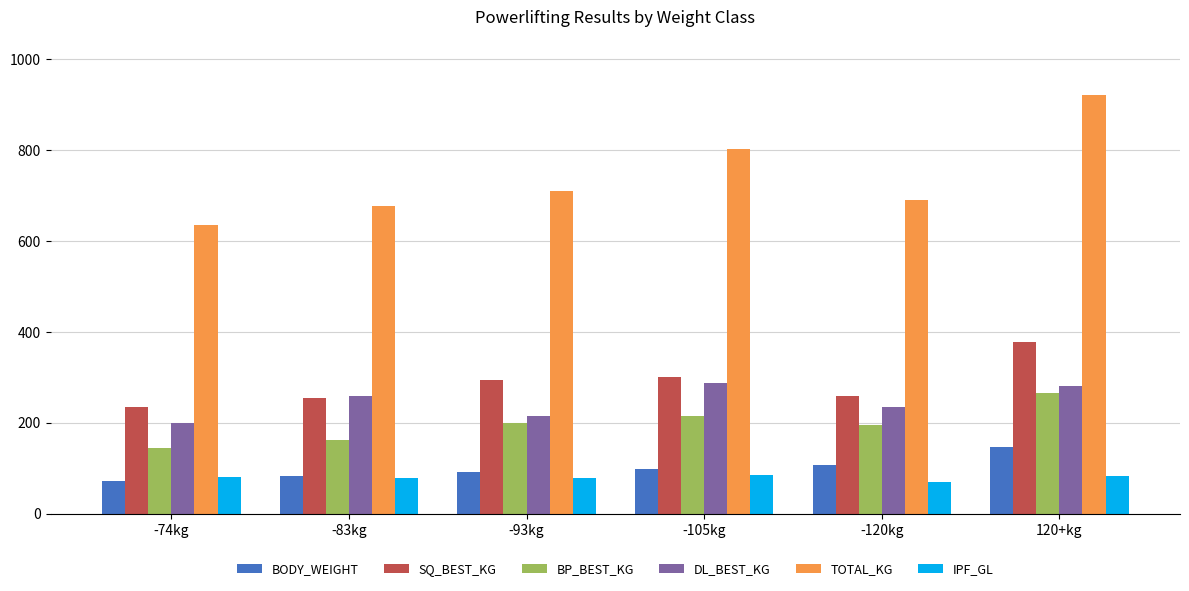

What is the sum of the TOTAL_KG values at -74kg and -105kg?

1437.5